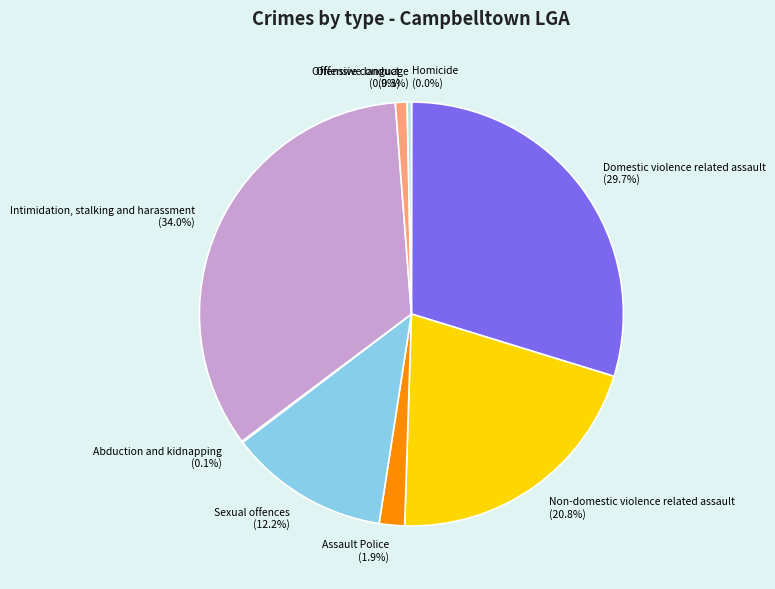

Does any single category account for the majority?

No